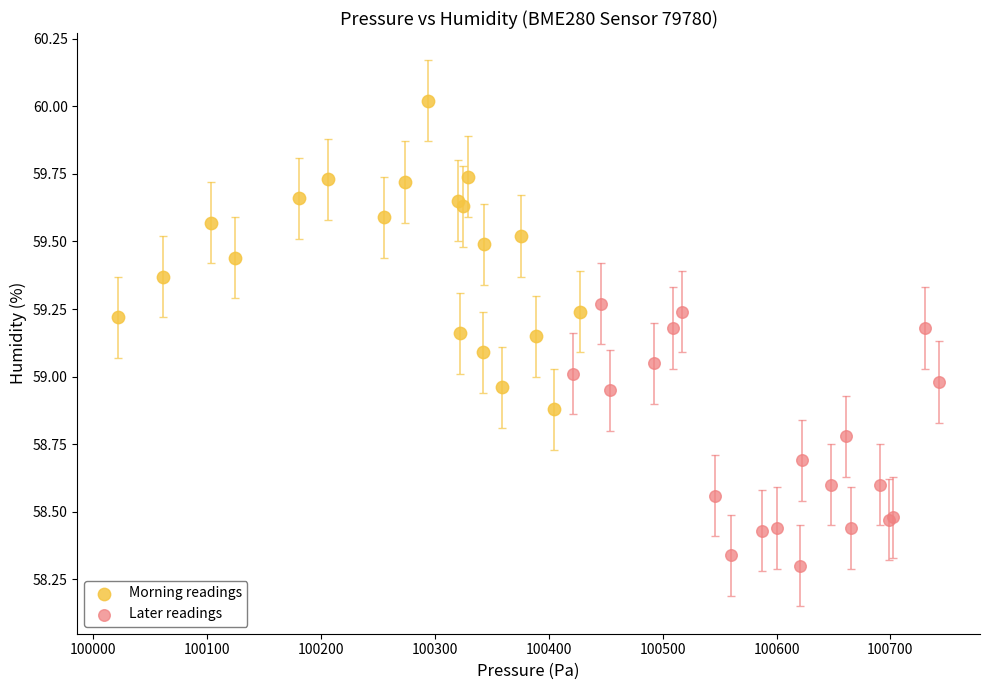

What are all the series names shown in the legend?

Morning readings, Later readings